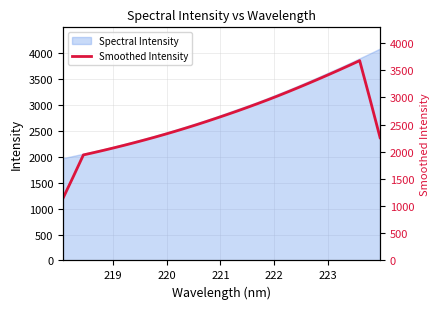

How many data points are above 2619?

16